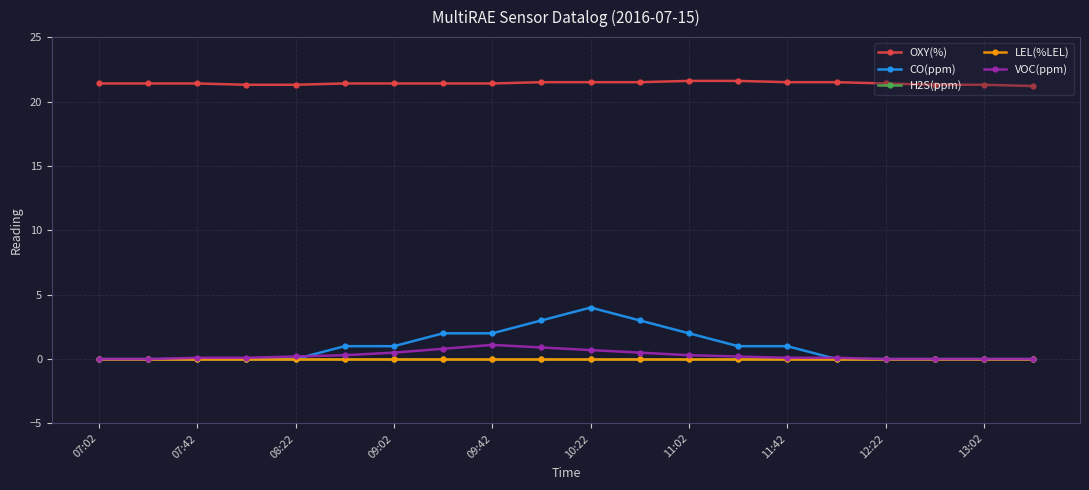

Does the chart have visible grid lines?

Yes